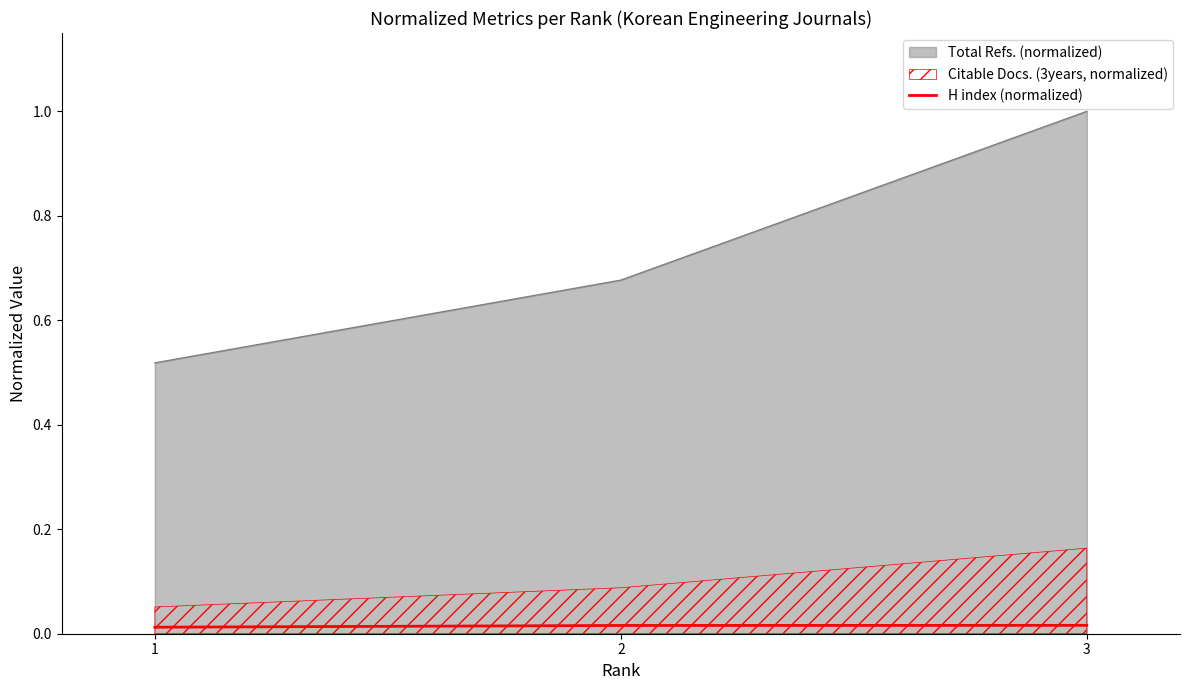

The chart shows a value of 0.0 at 1. True or false?

True